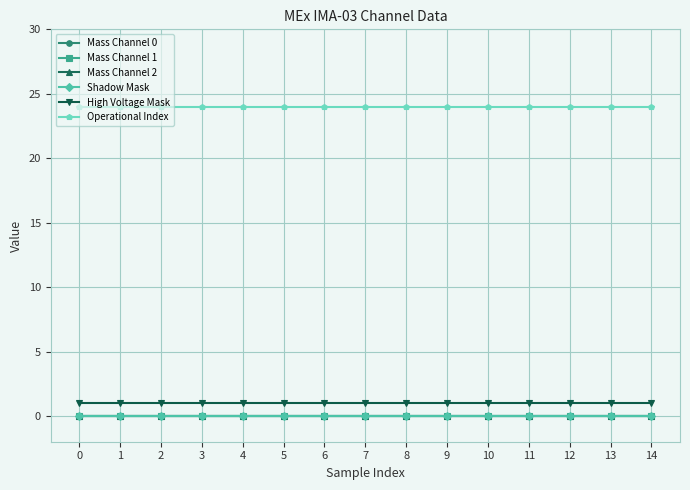

Is it true that Operational Index equals 8 at 1?

False